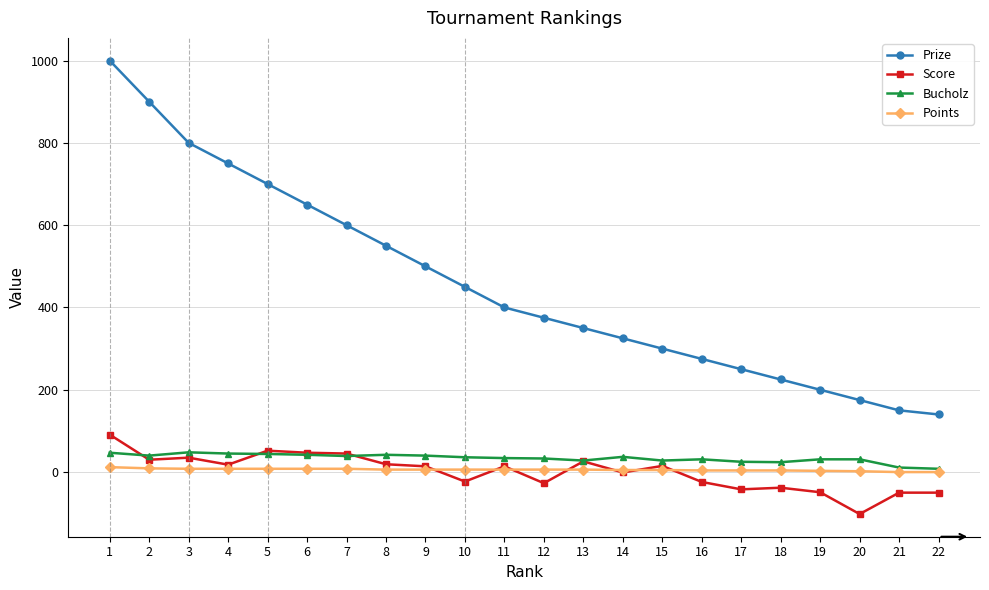

At which category does the chart reach its peak across all series?

1